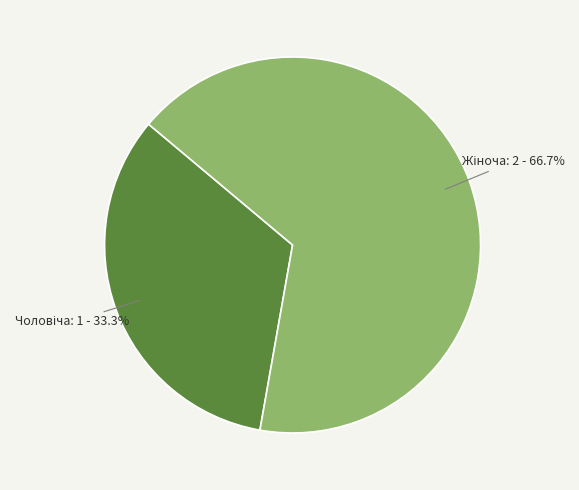

How many slices are in this pie chart?

2